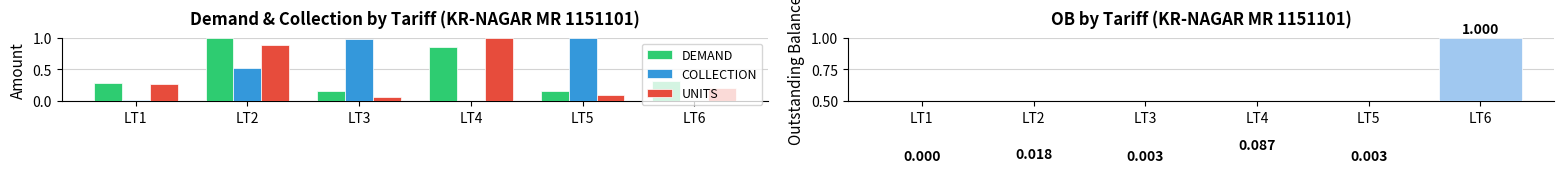

List the labels in order of UNITS value, smallest first.

LT3, LT5, LT6, LT1, LT2, LT4